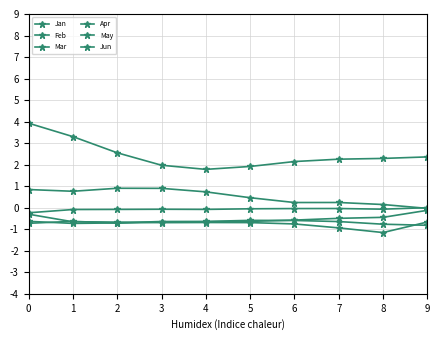

What is the total value across all series at 5?

0.4